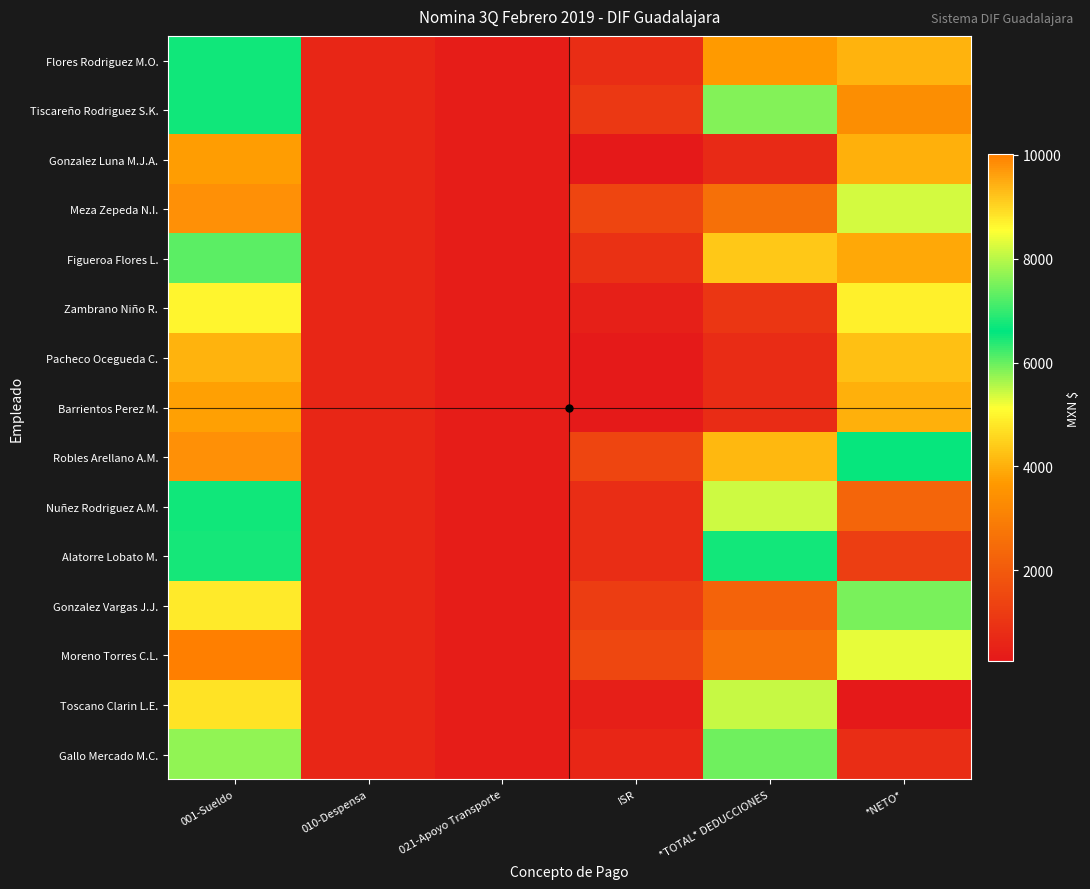

Between 001-Sueldo and 021-Apoyo Transporte, which is larger?

001-Sueldo